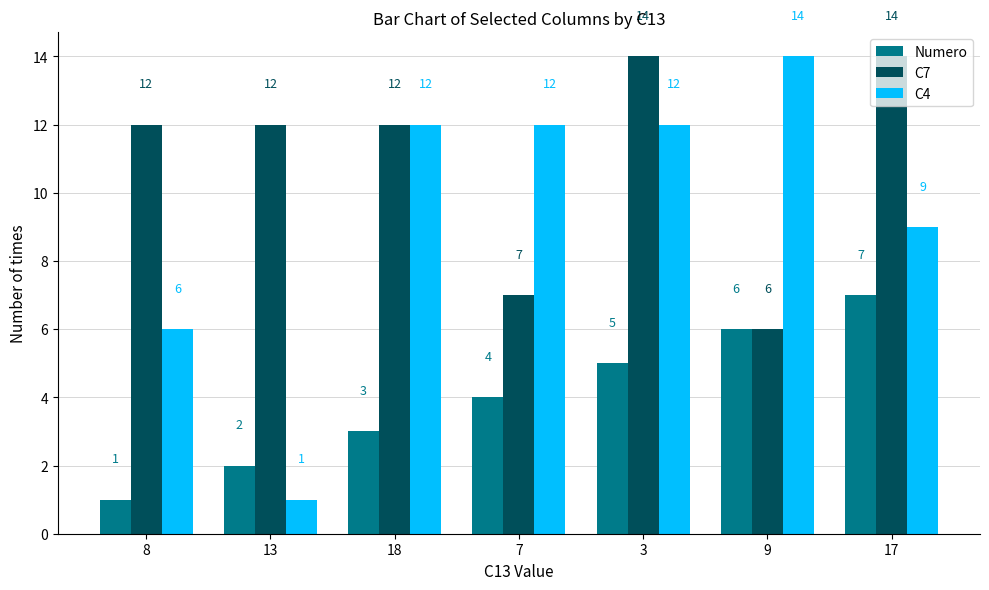

At which label does C7 reach its minimum?

9